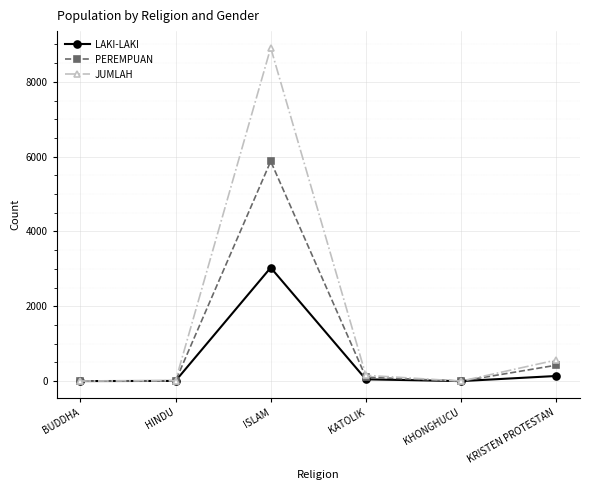

What are all the series names shown in the legend?

LAKI-LAKI, PEREMPUAN, JUMLAH